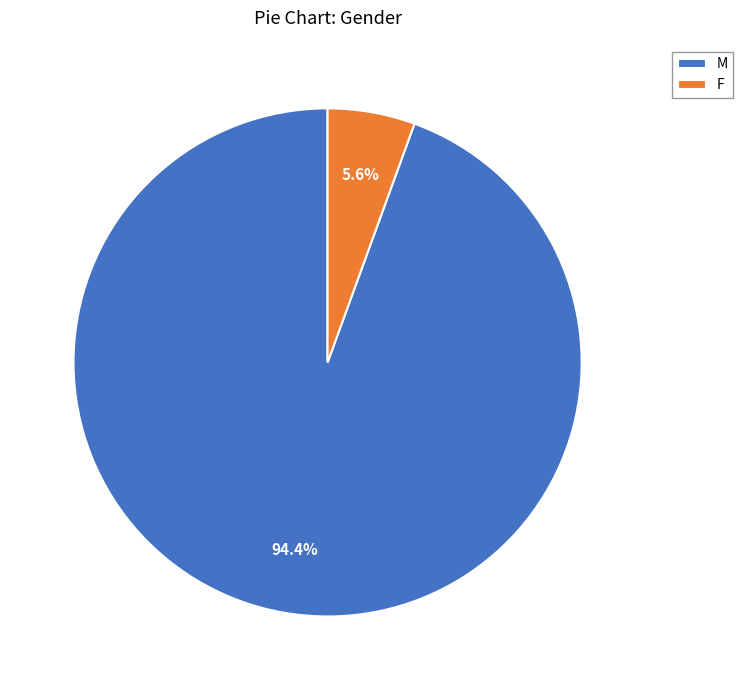

Rank the categories by value from highest to lowest.

M, F